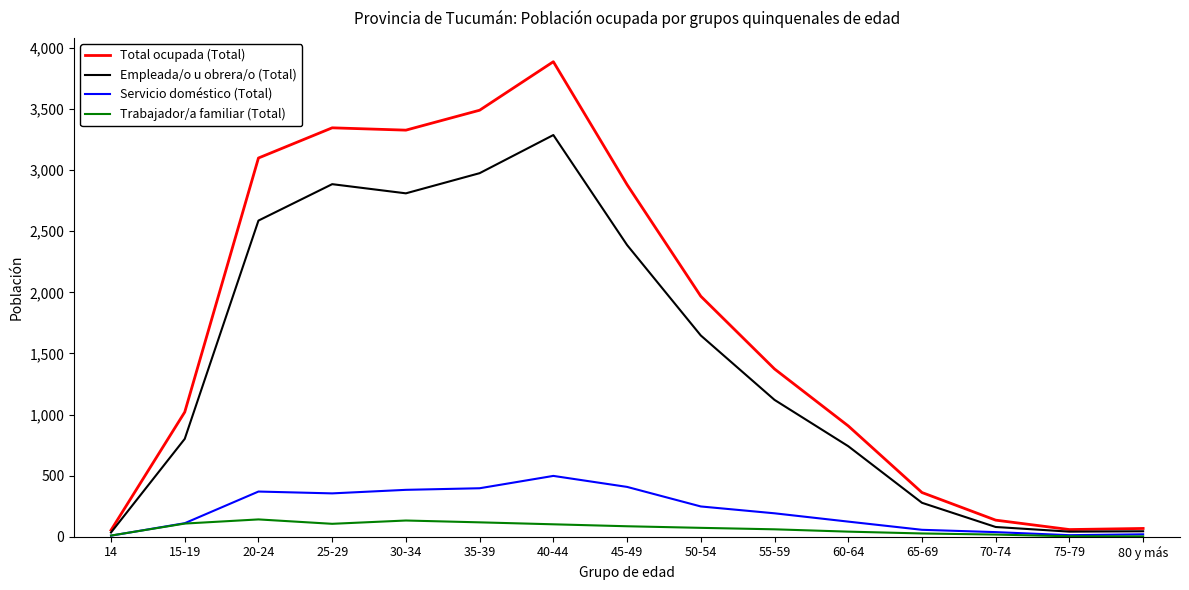

Between 15-19 and 30-34, which series saw the biggest shift?

Total ocupada (Total)